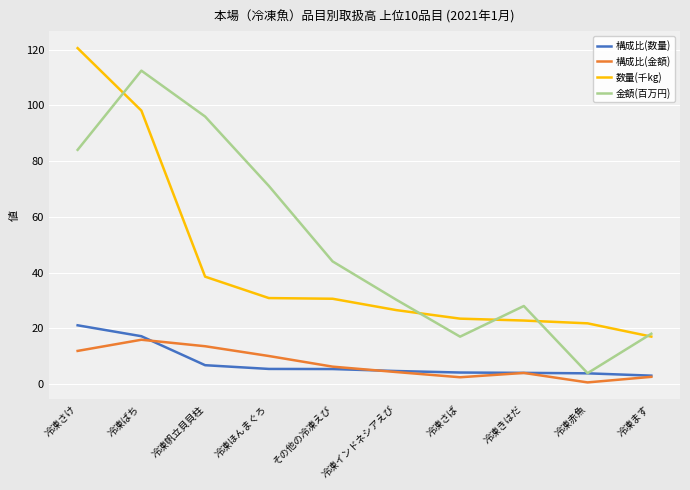

What value does the 数量(千kg) series have at 冷凍ほんまぐろ?

30.8